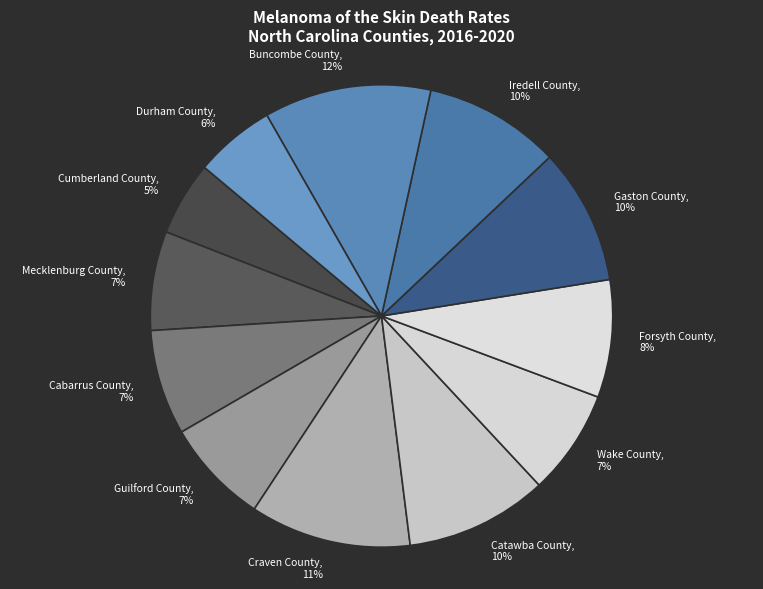

Does Guilford County represent more than half of the total?

No